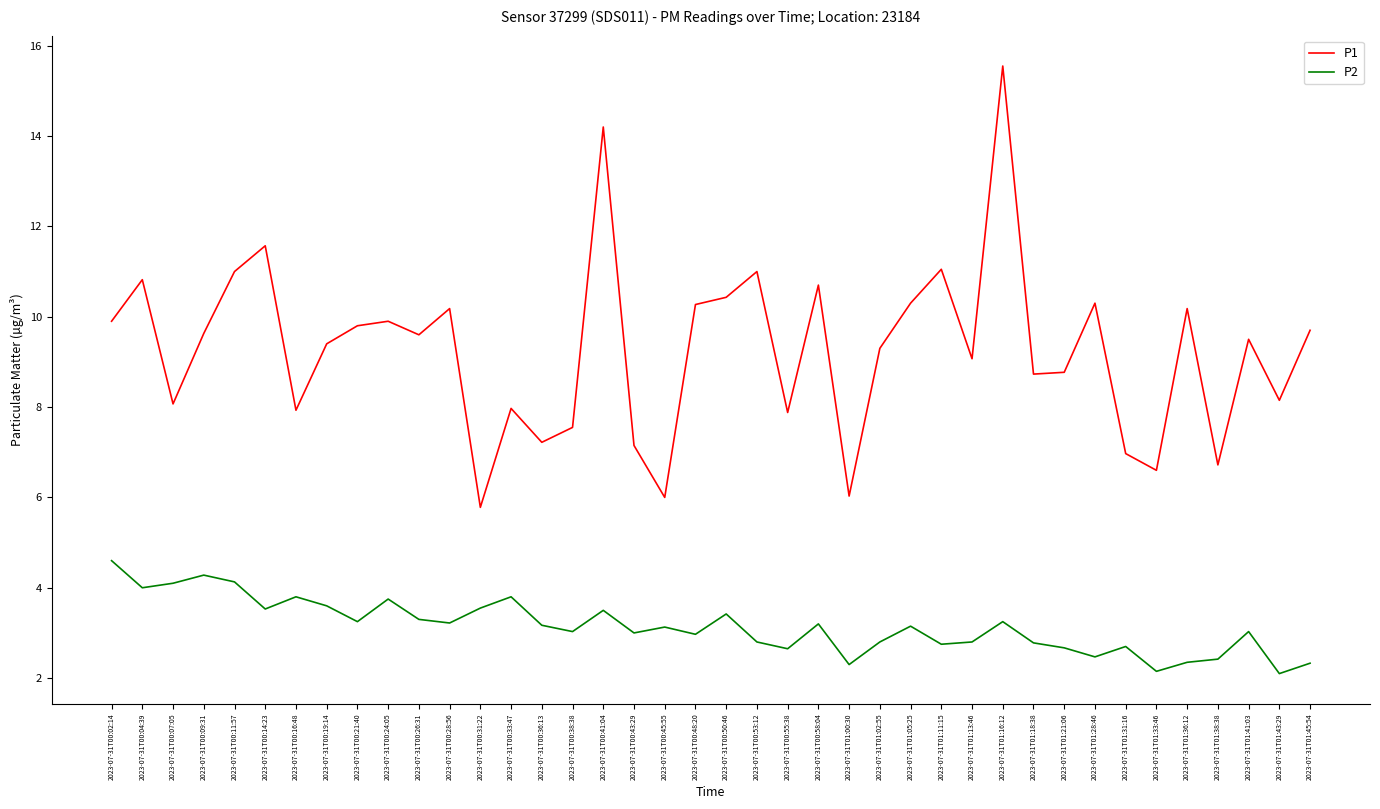

At which category does P1 reach its first local peak?

2023-07-31T00:04:39